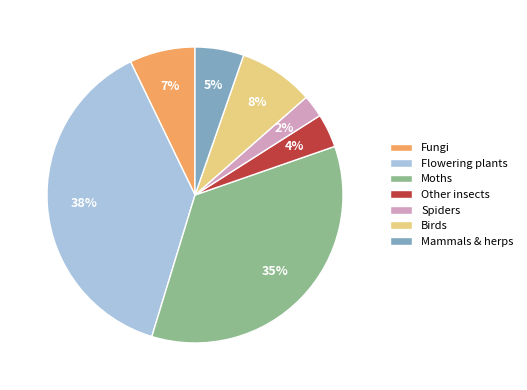

Is it true that Other insects is 18% of the pie?

False